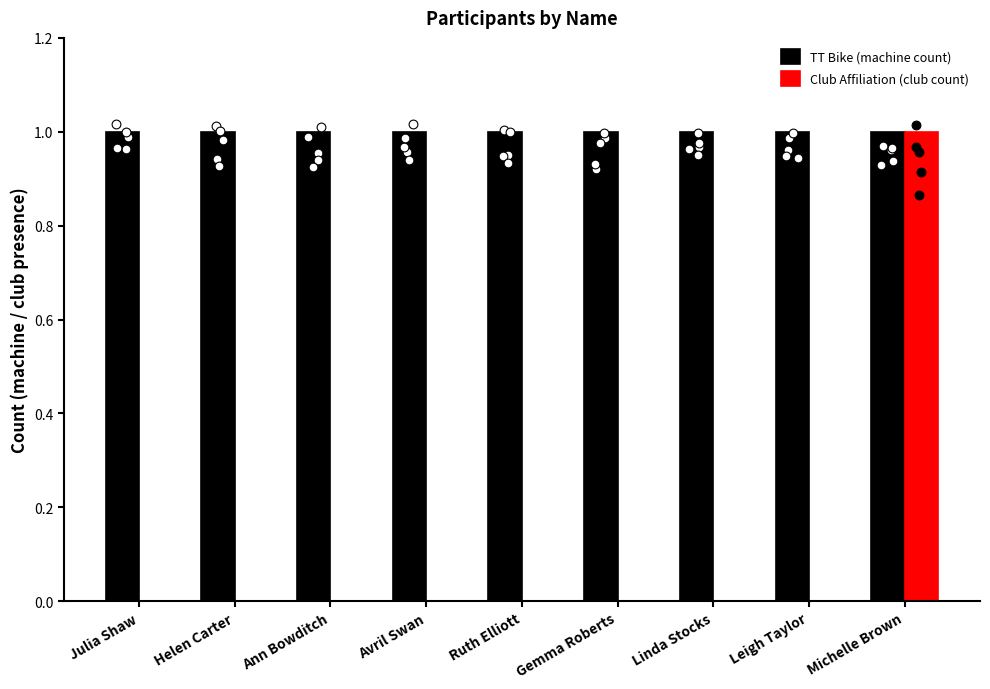

What are all the series names shown in the legend?

TT Bike (machine count), Club Affiliation (club count)